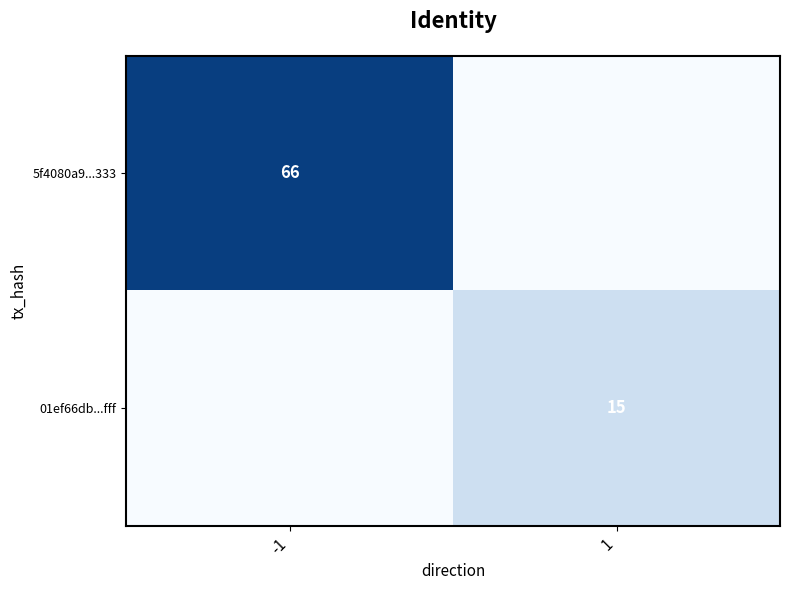

The 01ef66db...fff series shows 20 at 1. True or false?

False